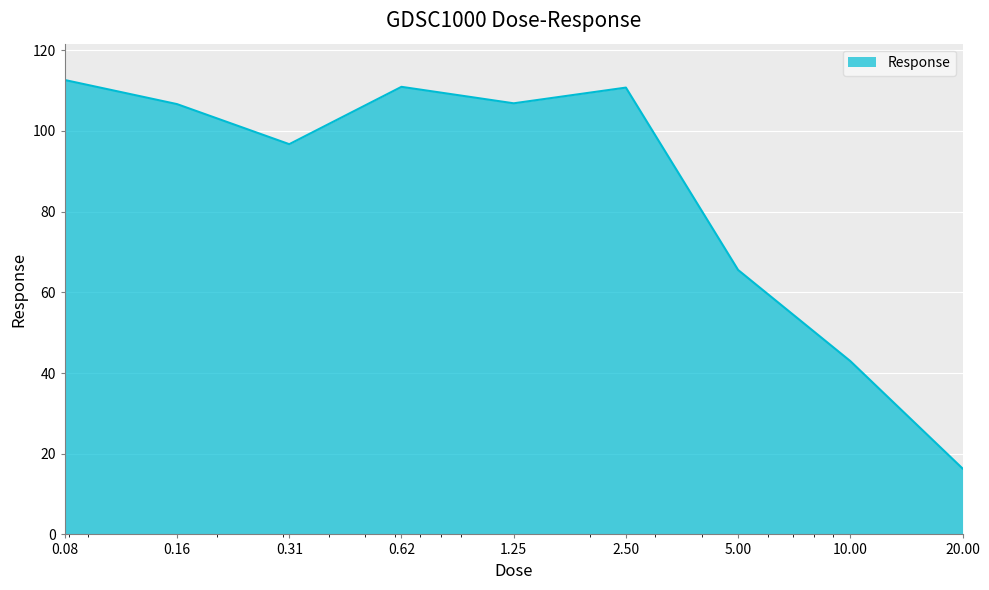

What is the difference between the maximum and minimum values?

96.3